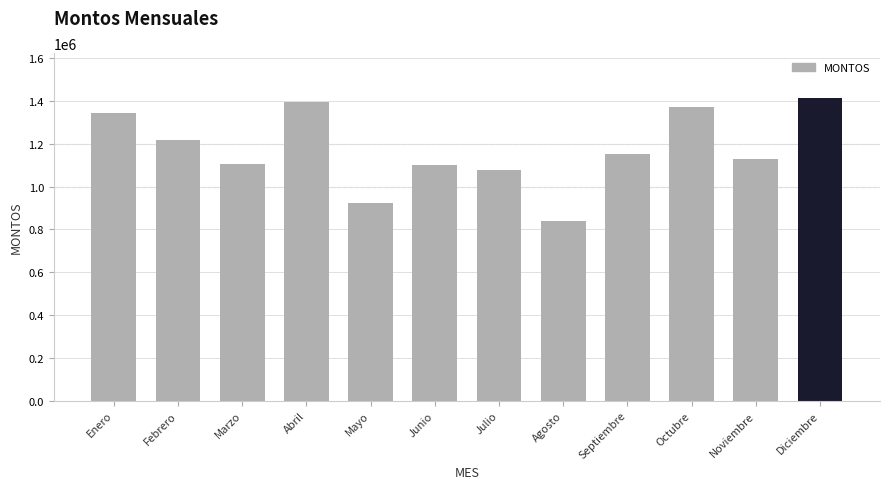

What is the label of the 12th bar from the left?

Diciembre